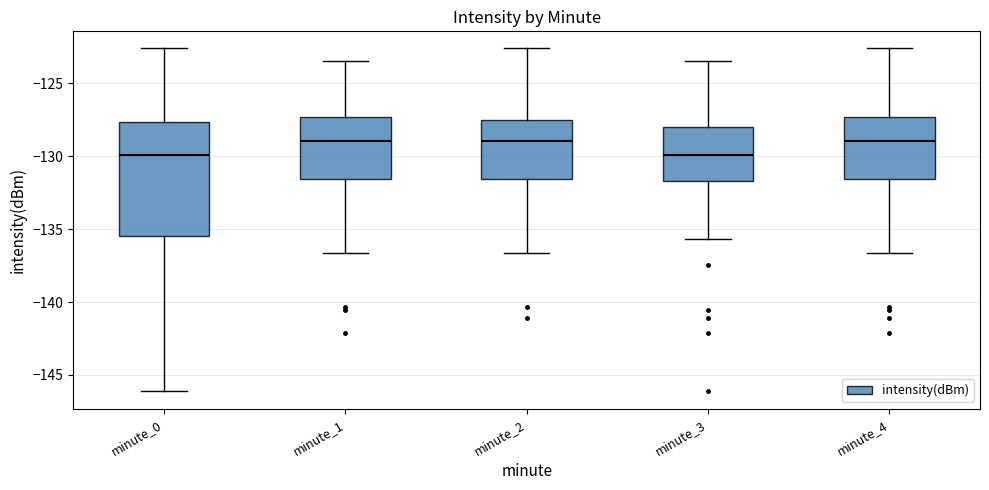

Where is the lower edge of the box for minute_0 on the y-axis? The values are not printed on the chart, so give them approximately, as read against the axis.

-135.5